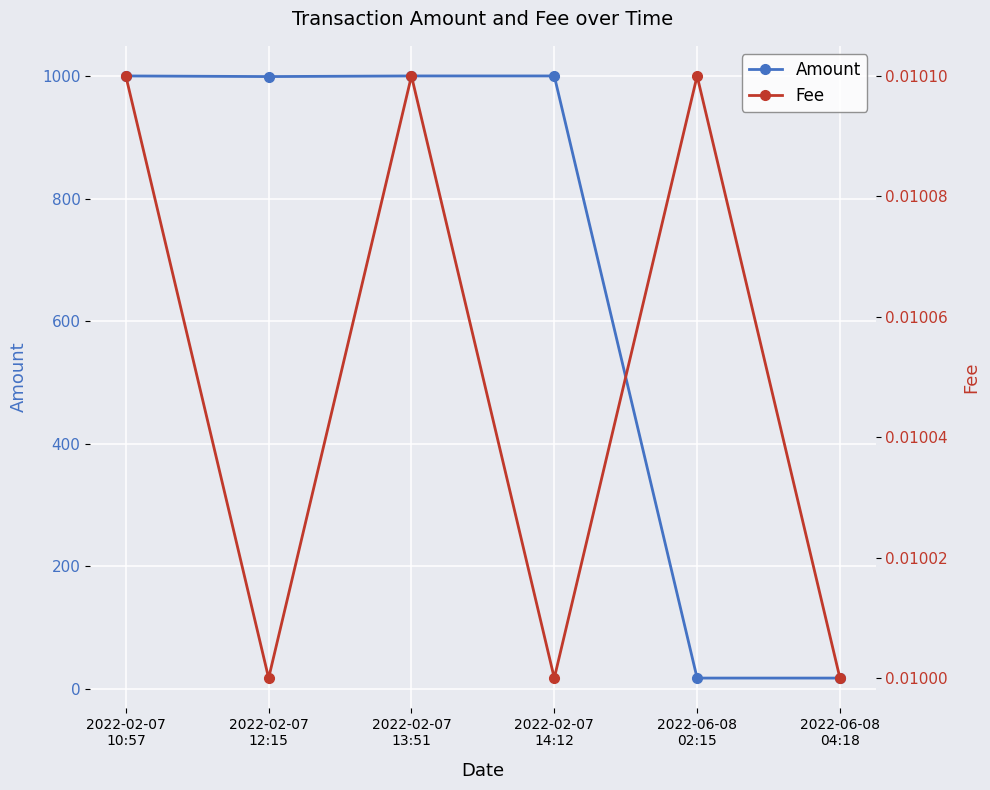

Count the Fee values in the range 0 to 1.

6